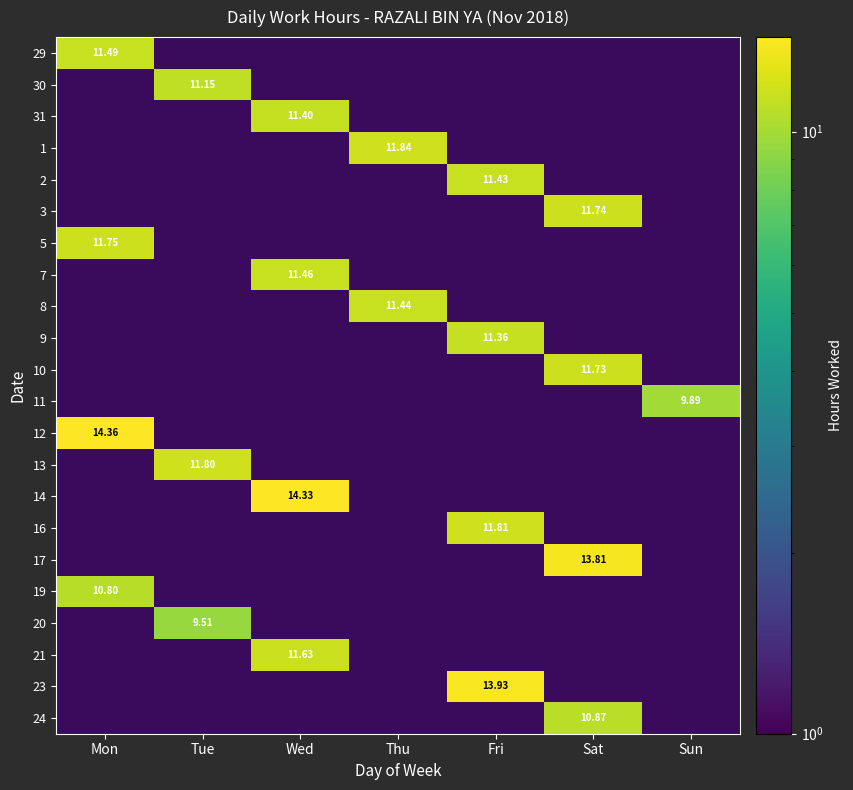

What is the difference between the highest and lowest values at Wed?

14.3